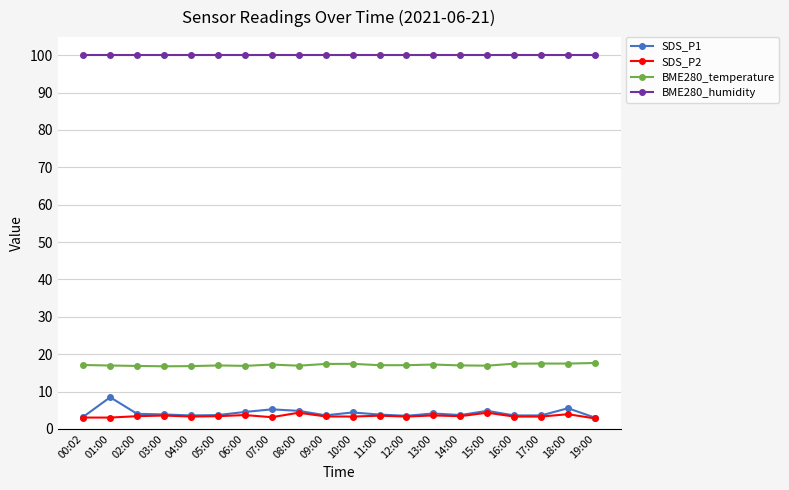

Which series has the widest spread of values?

SDS_P1